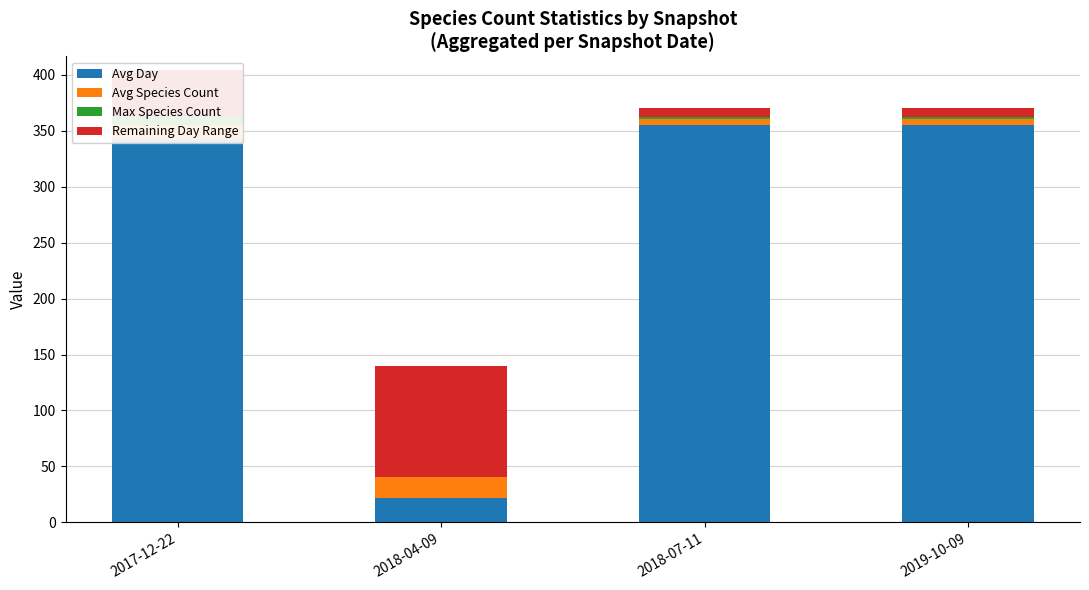

What are all the series names shown in the legend?

Avg Day, Avg Species Count, Max Species Count, Remaining Day Range